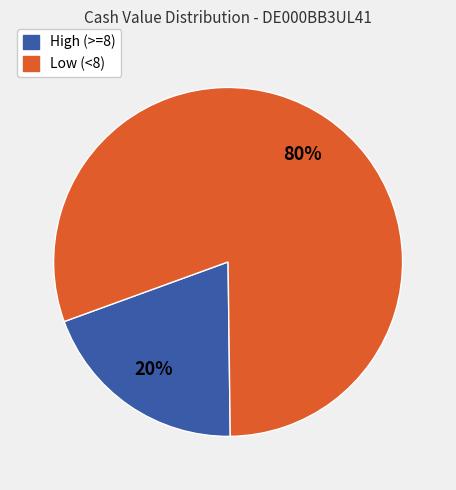

Is there any slice that represents more than half of the pie?

Yes